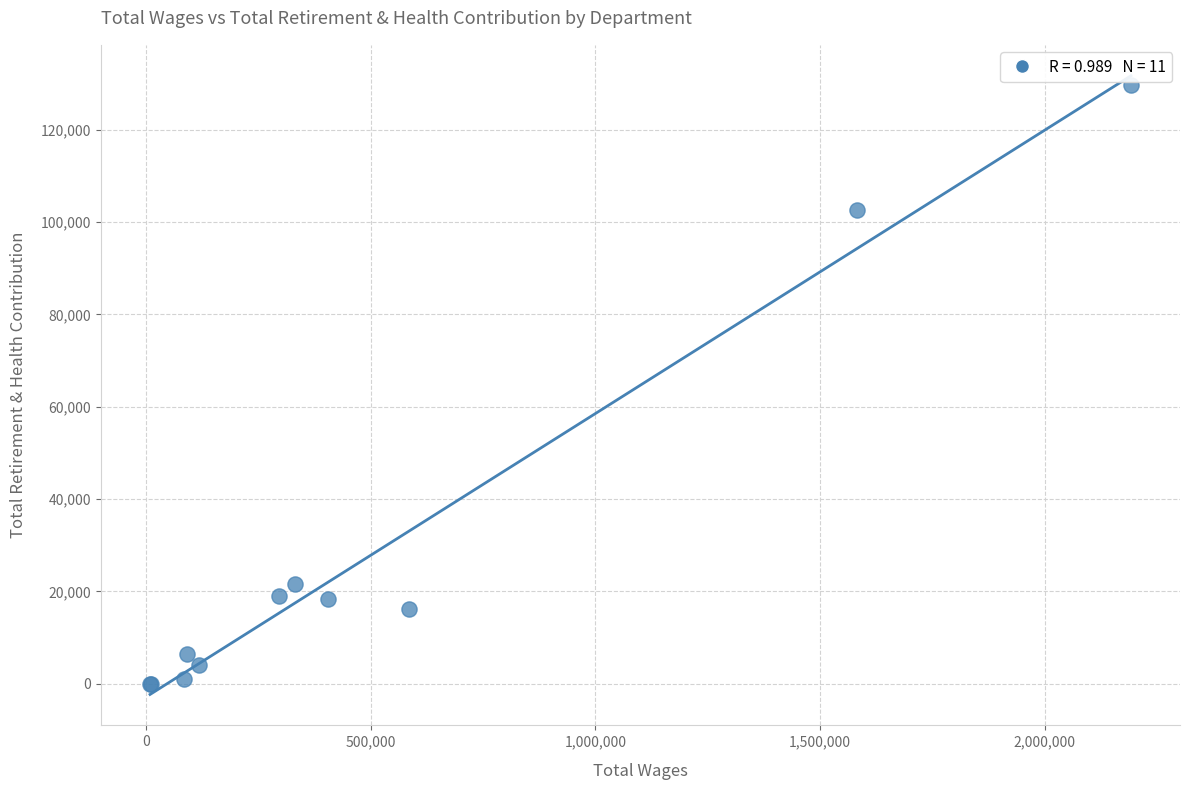

What Y value in the scatter plot is closest to 64809?

102650